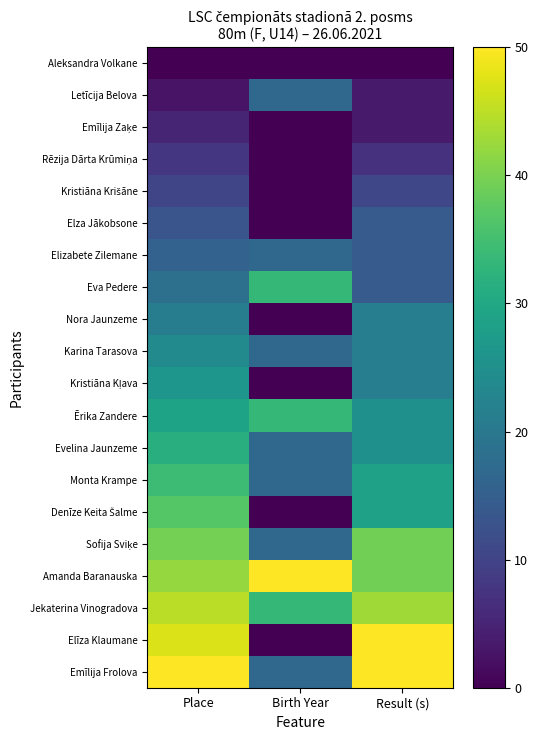

Which series has the widest spread of values?

Elīza Klaumane